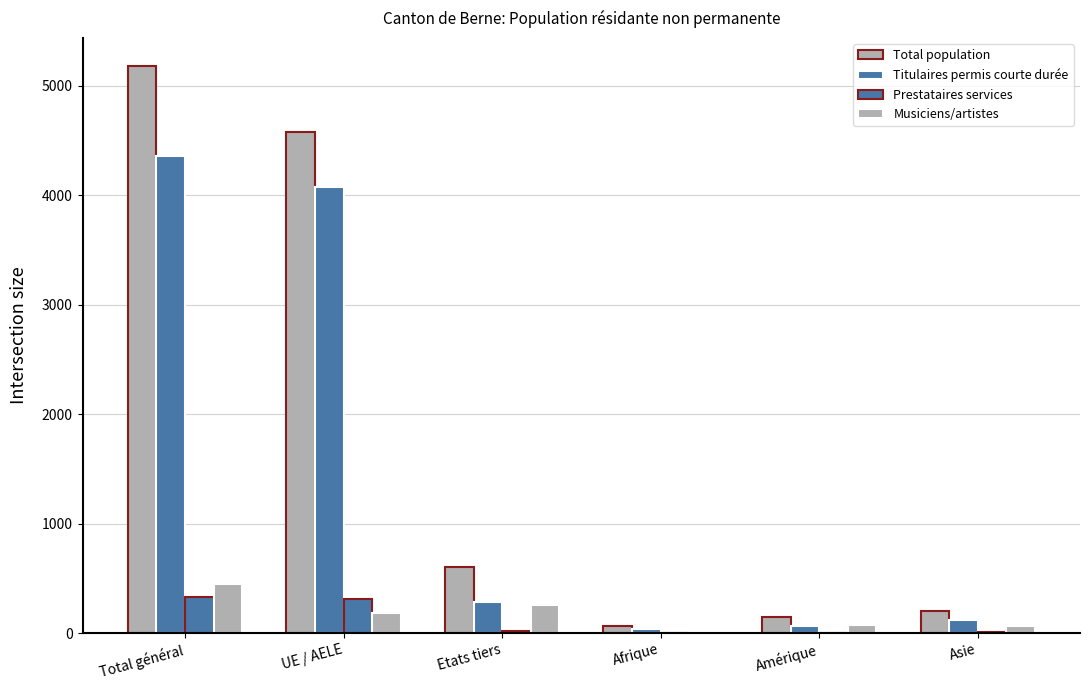

Which category has the highest value across all series?

Total général